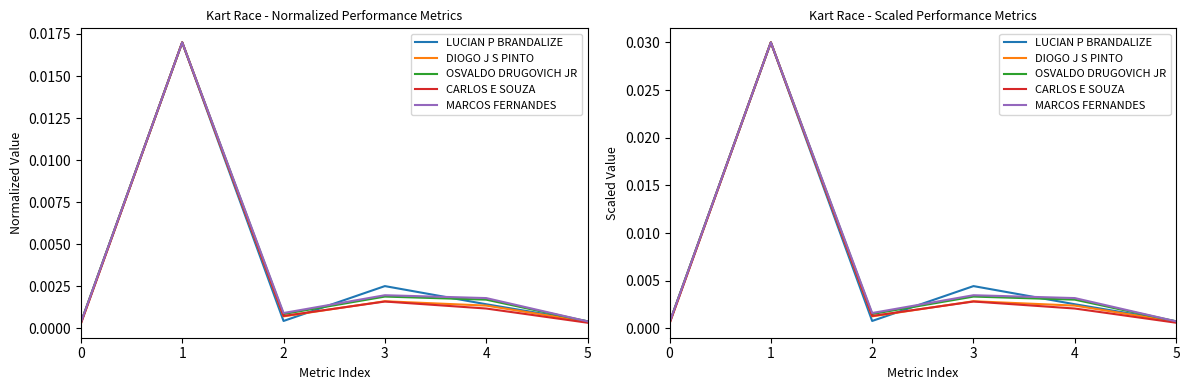

Rank the categories by DIOGO J S PINTO value from lowest to highest.

0, 5, 2, 4, 3, 1